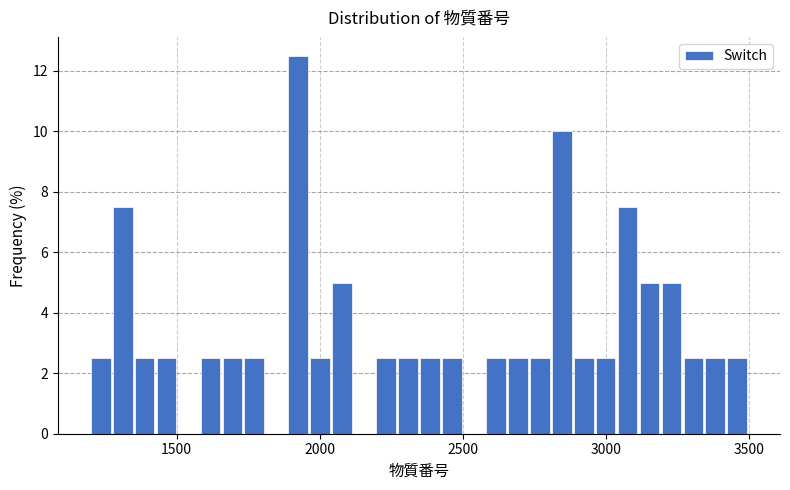

Around what value on the x-axis is the tallest bar? Give the approximate position of its centre, as read against the axis.

1900